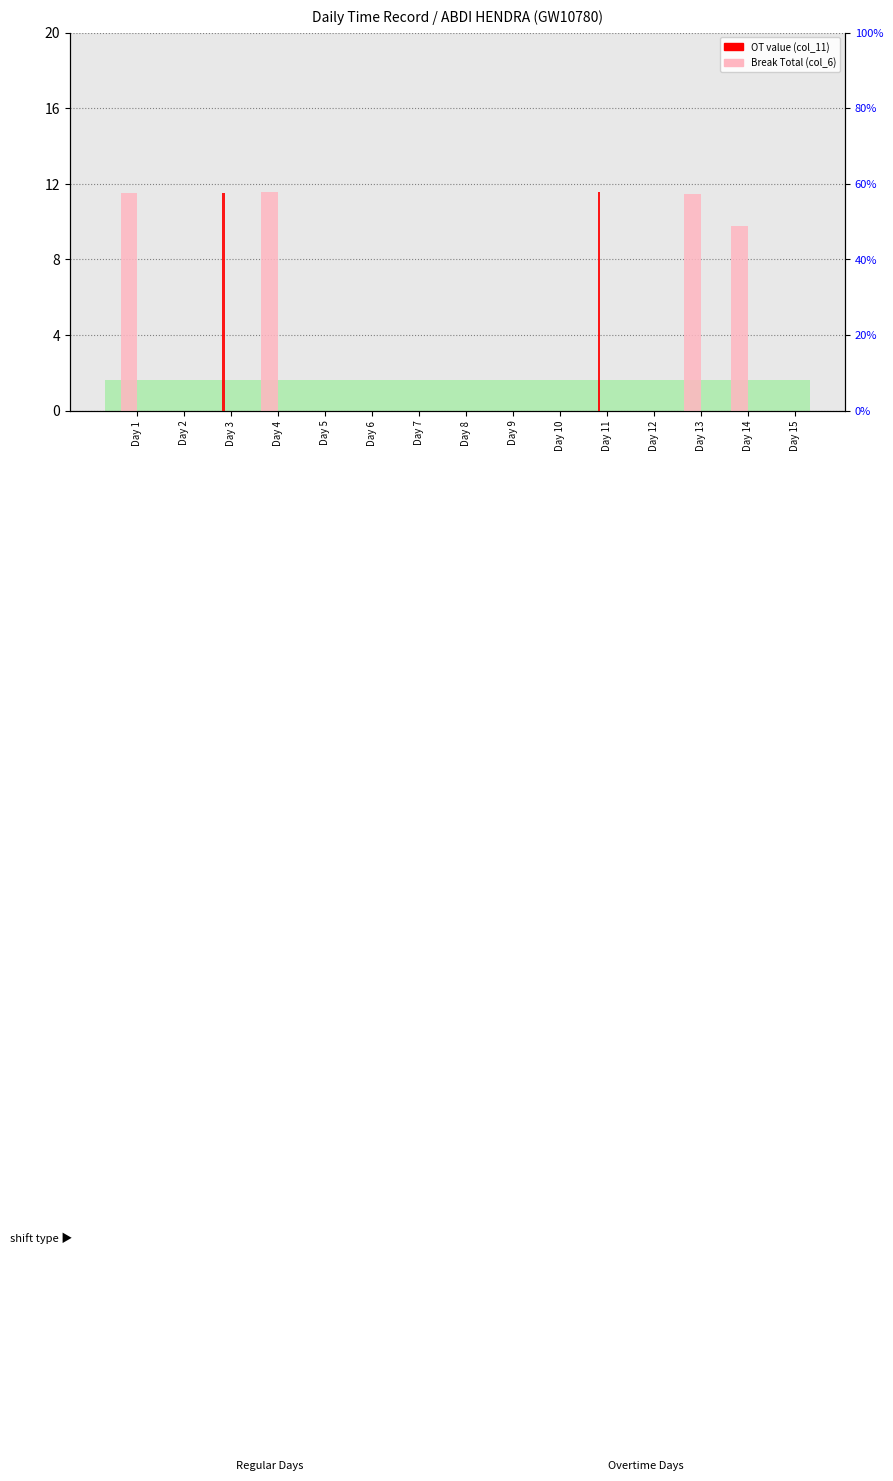

At which label does OT (col_11) reach its minimum?

Day 1